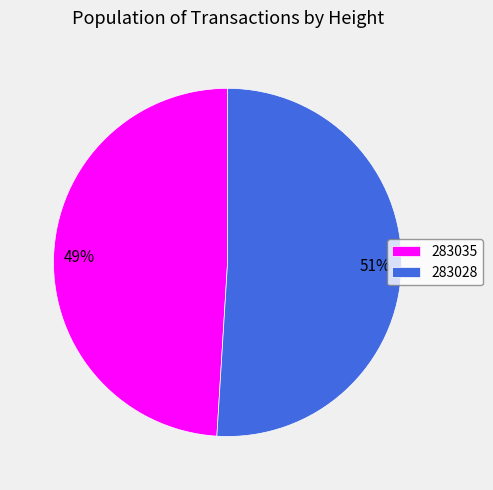

Is it true that 283035 is 49% of the pie?

True